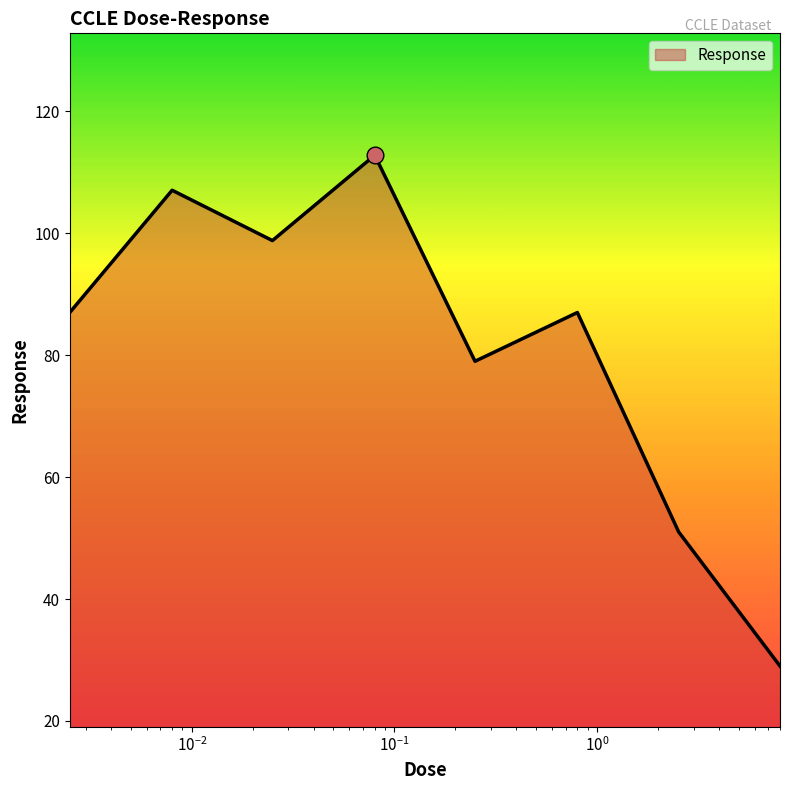

What is the maximum value shown in the chart?

112.8